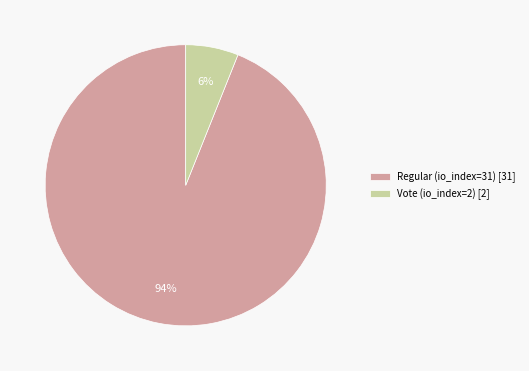

To the nearest percent, what is the difference between the largest and smallest slice percentages?

88%